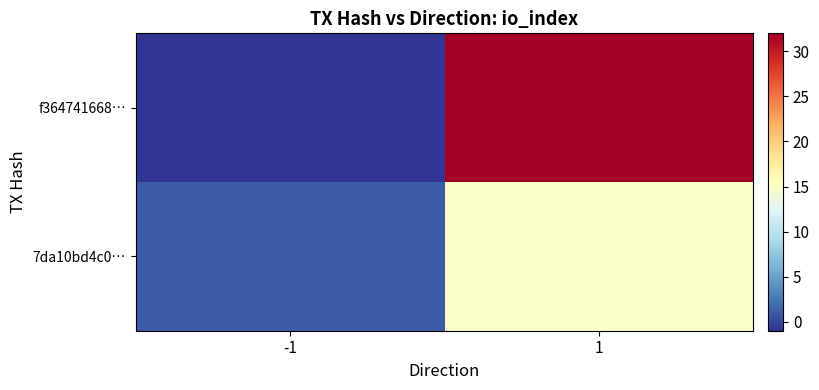

Reading left to right, transcribe all the data shown in this chart.

f364741668…: -1=-1	1=32
7da10bd4c0…: -1=1	1=15